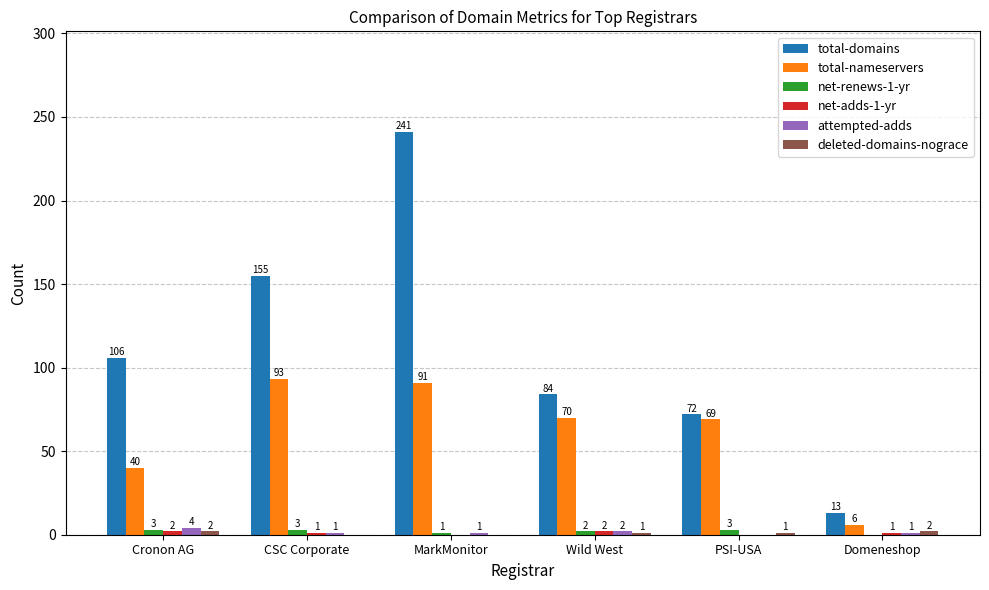

Which series has the largest total across all categories?

total-domains